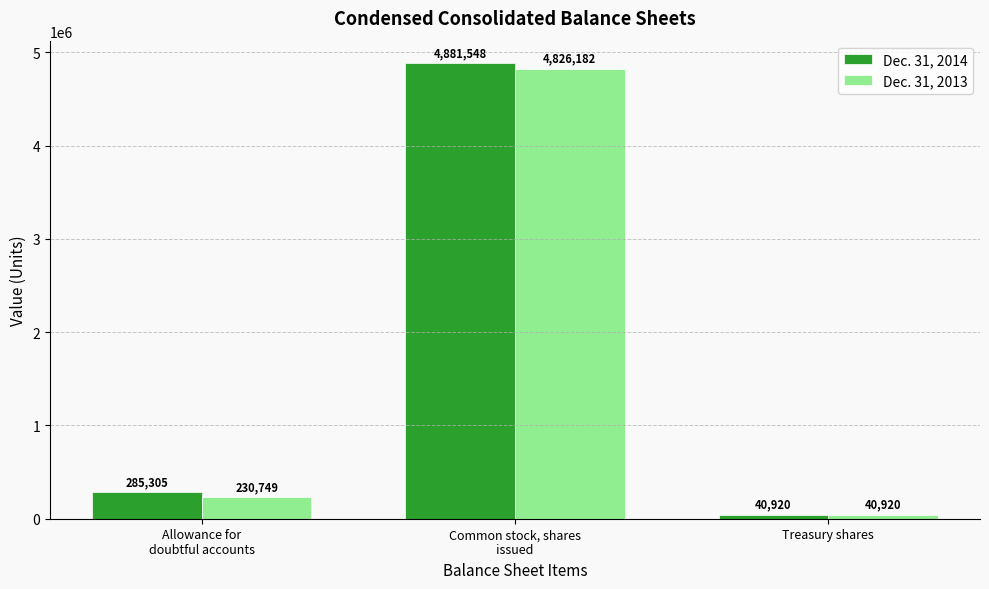

Which series has the largest range (max minus min)?

Dec. 31, 2014